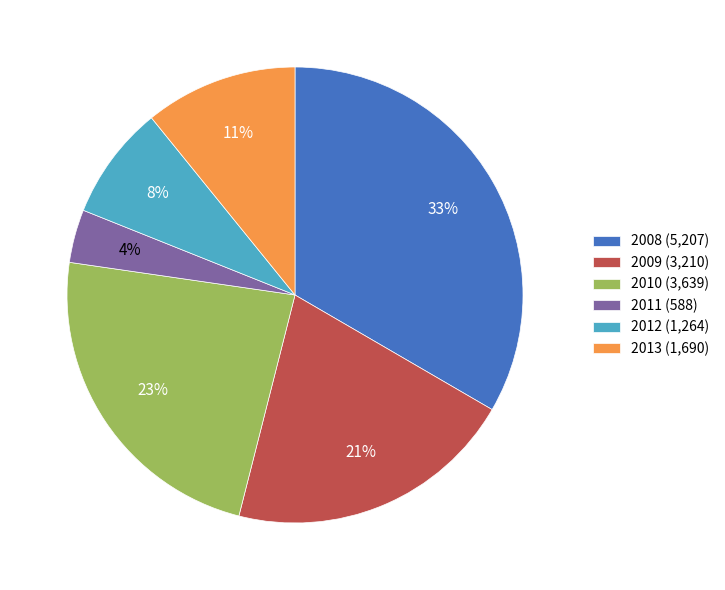

To the nearest percent, what is the average slice percentage?

17%